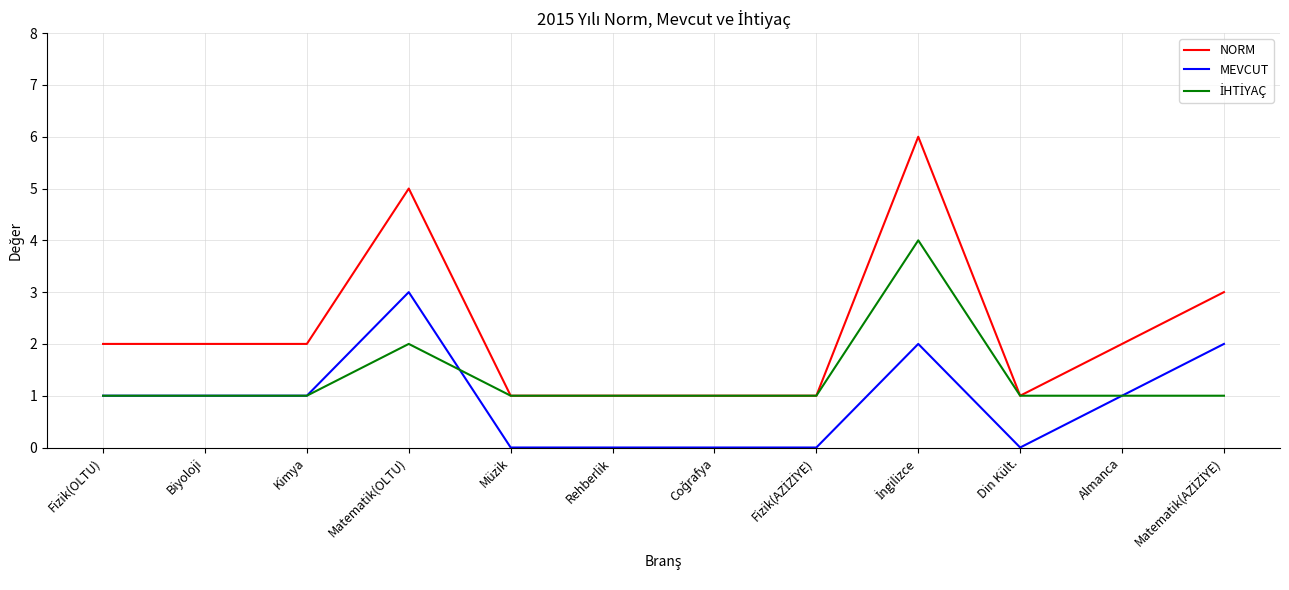

Does the chart have visible grid lines?

Yes